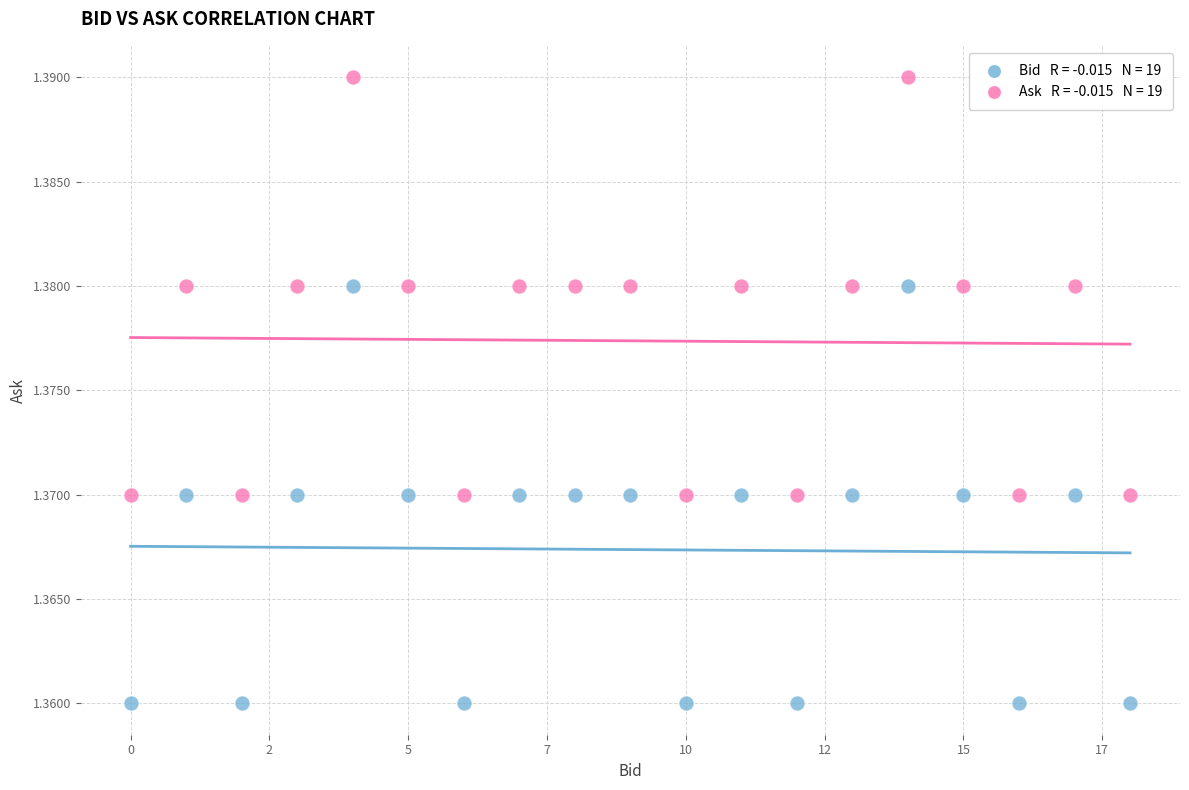

Count the number of points in this scatter plot.

38